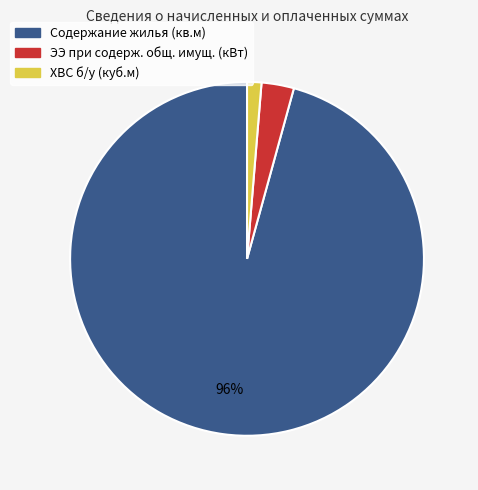

To the nearest percent, what percentage of the pie is ЭЭ при содерж. общ. имущ. (кВт)?

3%